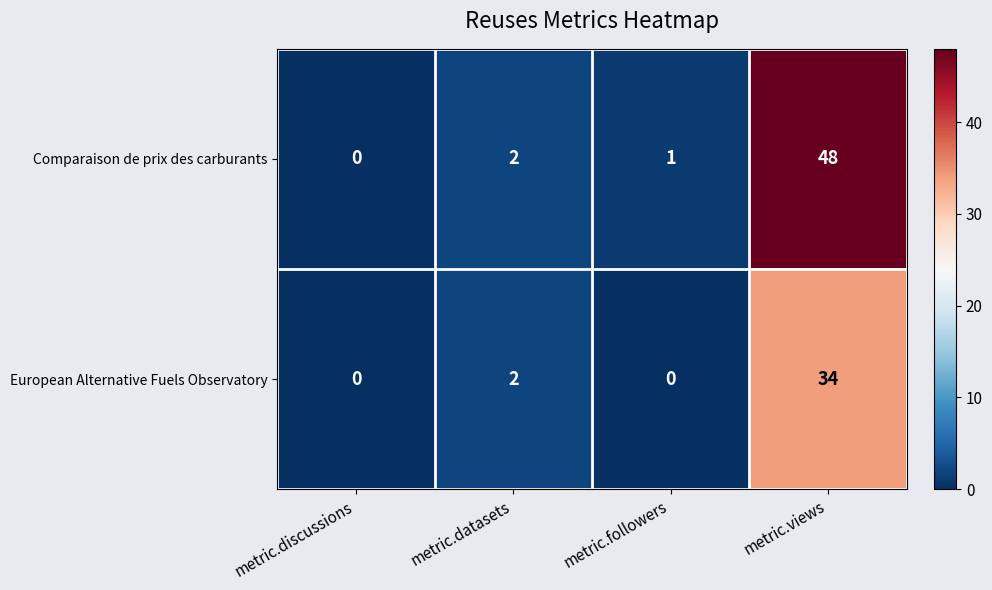

Reading right to left, transcribe all the data shown in this chart.

Comparaison de prix des carburants: metric.views=48	metric.followers=1	metric.datasets=2	metric.discussions=0
European Alternative Fuels Observatory: metric.views=34	metric.followers=0	metric.datasets=2	metric.discussions=0